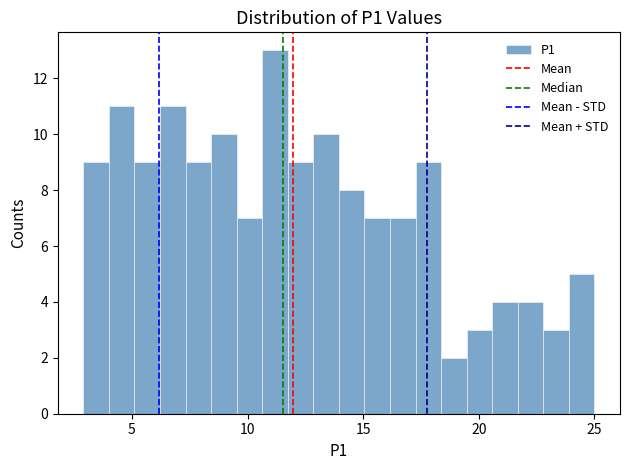

Read against the x-axis, roughly where is the centre of the tallest bar?

11.0